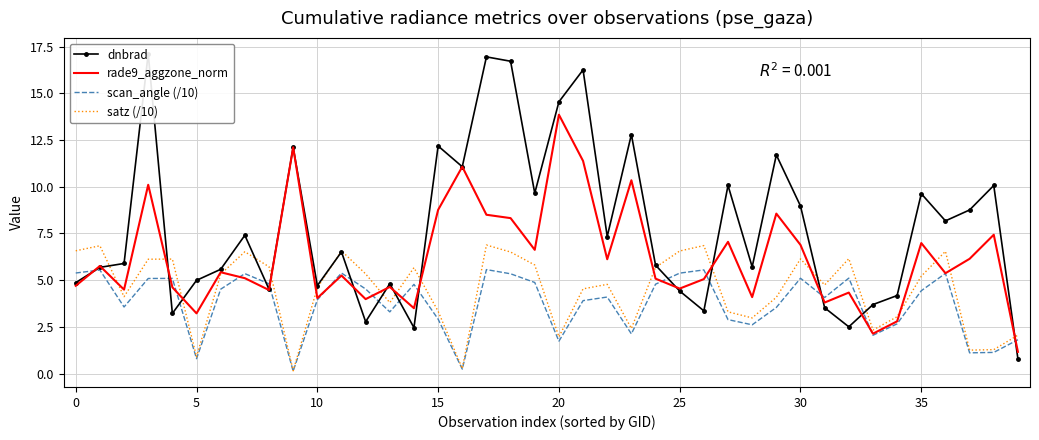

Which series ends up on top after the final intersection of scan_angle (/10) and rade9_aggzone_norm?

scan_angle (/10)